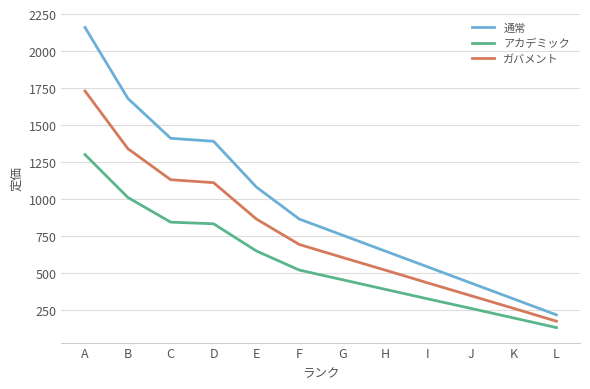

True or false: 通常 and ガバメント cross at least once.

False